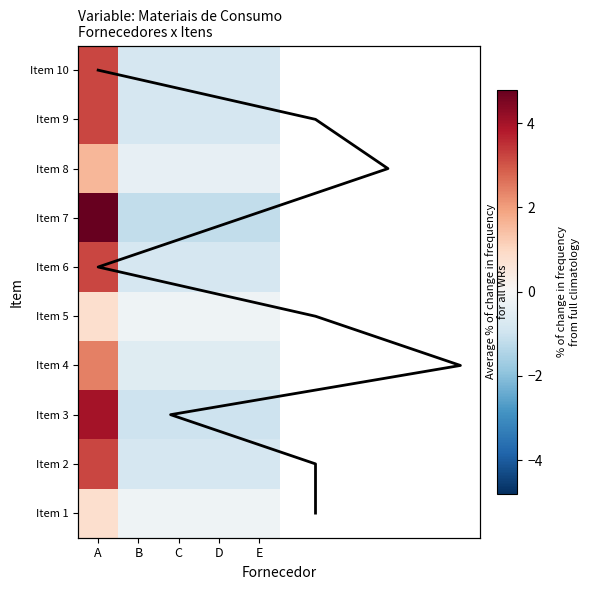

At which label does Item 5 reach its minimum?

B